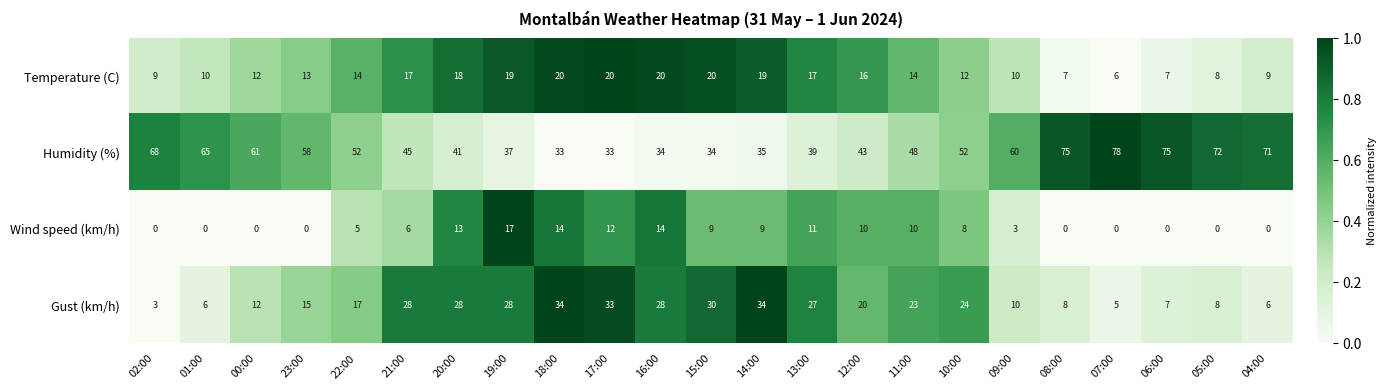

At which label does Gust (km/h) first exceed 20?

21:00